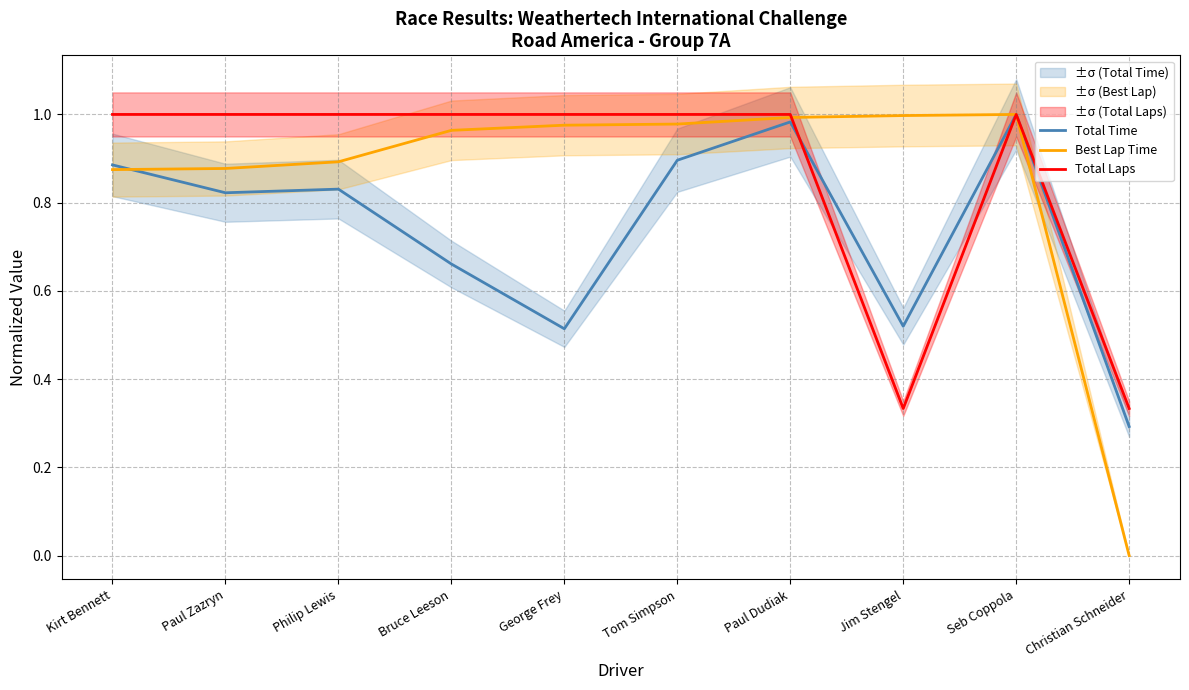

The Total Time series shows 0.8 at Jim Stengel. True or false?

False